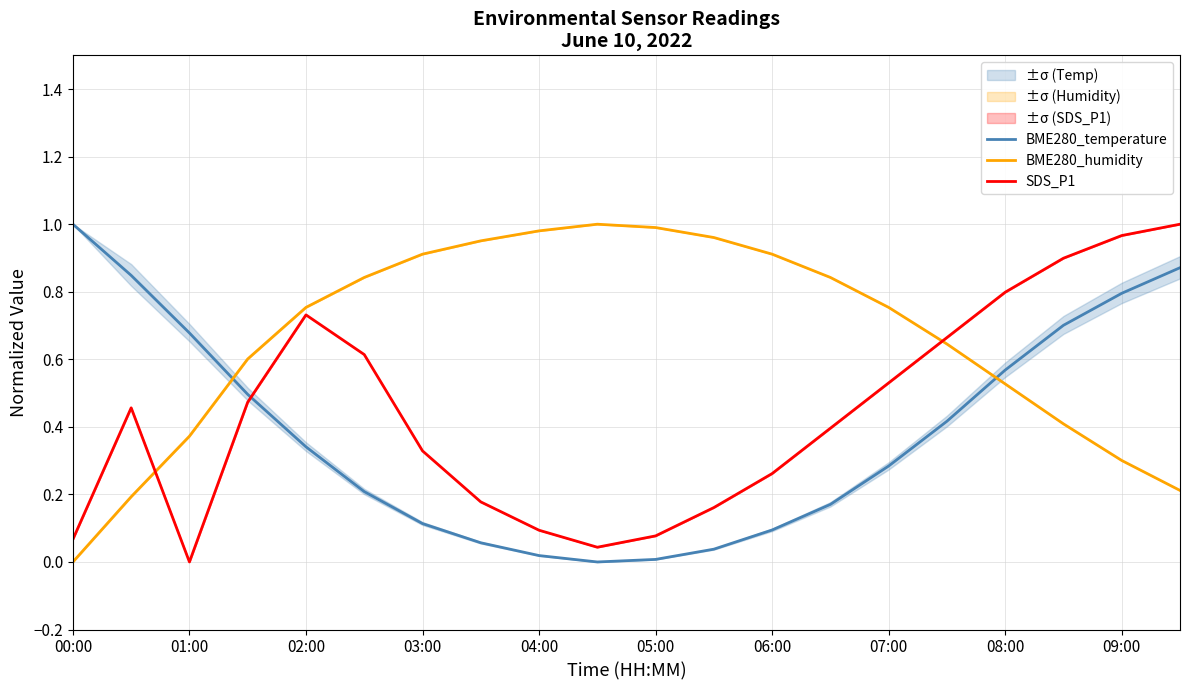

True or false: SDS_P1 and BME280_temperature cross at least once.

True